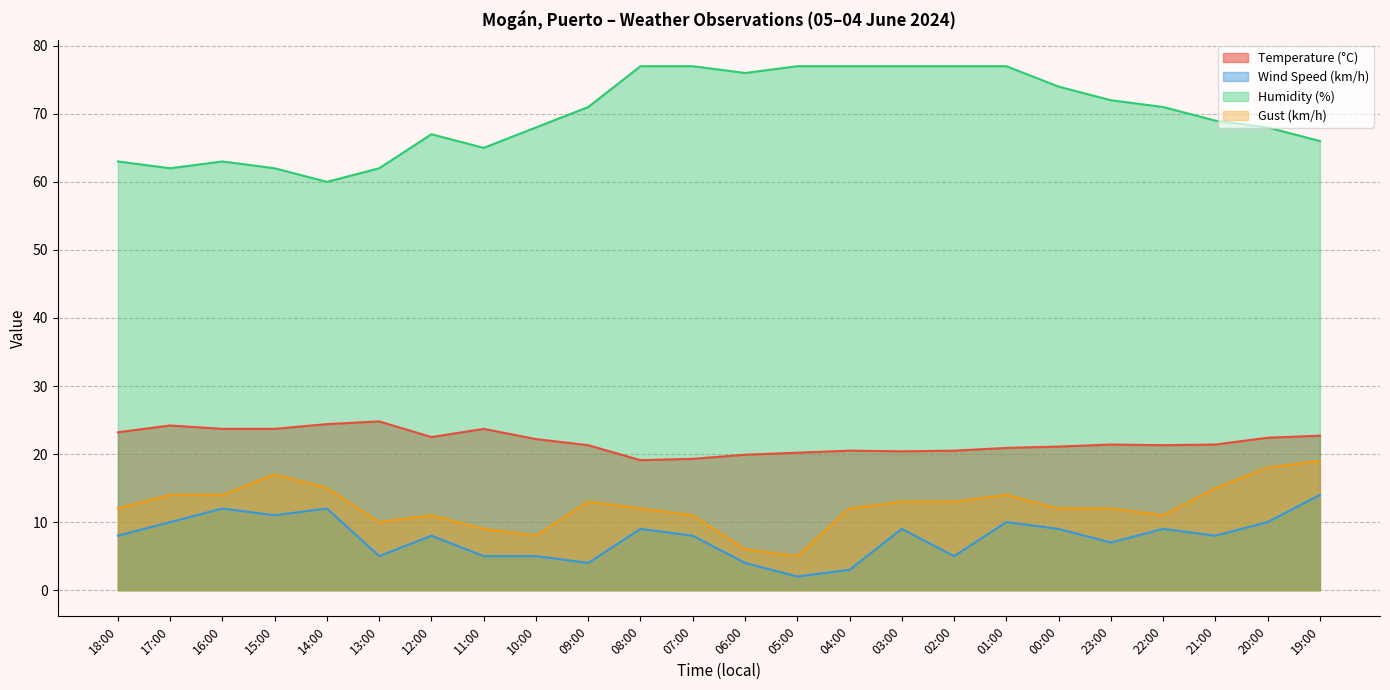

True or false: Temperature (°C) and Wind Speed (km/h) intersect in this chart.

False